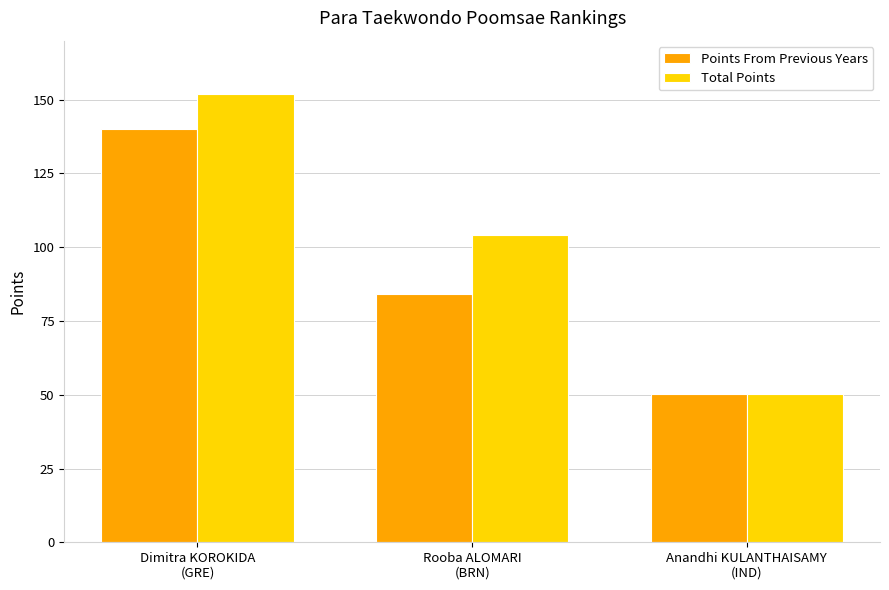

What is the maximum value for Points From Previous Years?

140.0